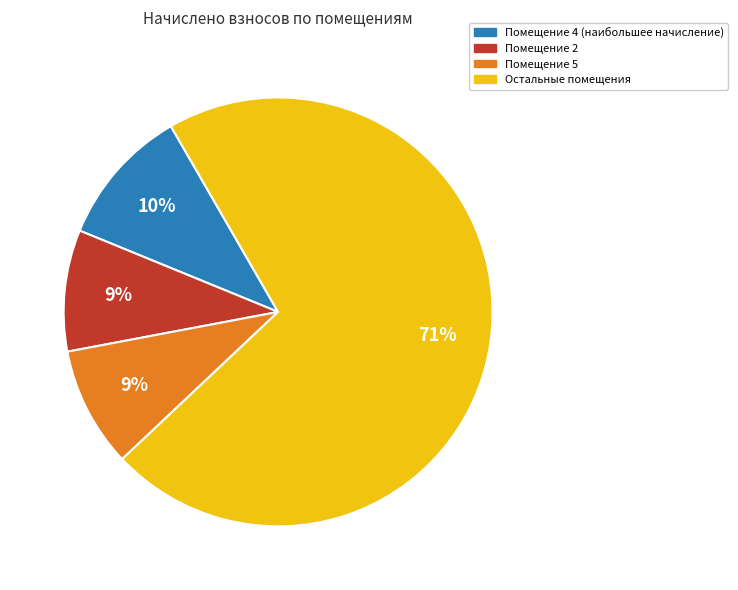

How many slices are in this pie chart?

4